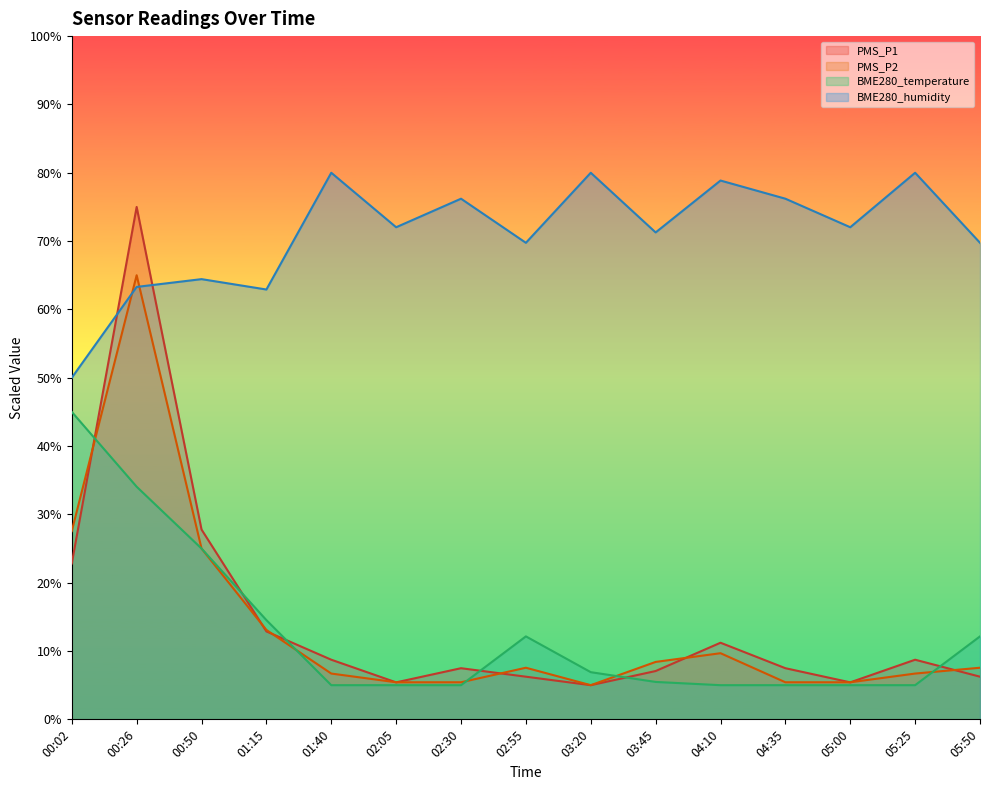

In PMS_P1, how many points are higher than both neighbors (excluding endpoints)?

4